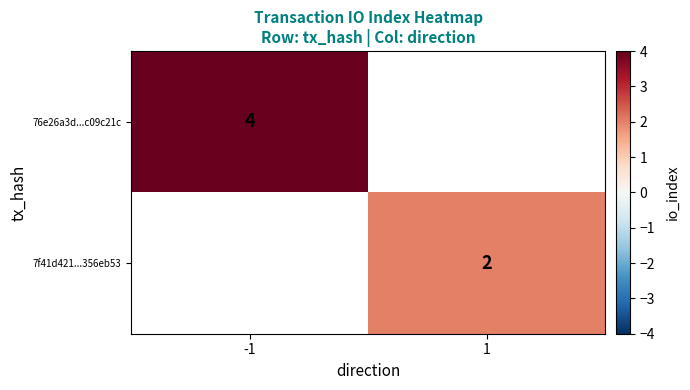

How many data points does each series have?

2